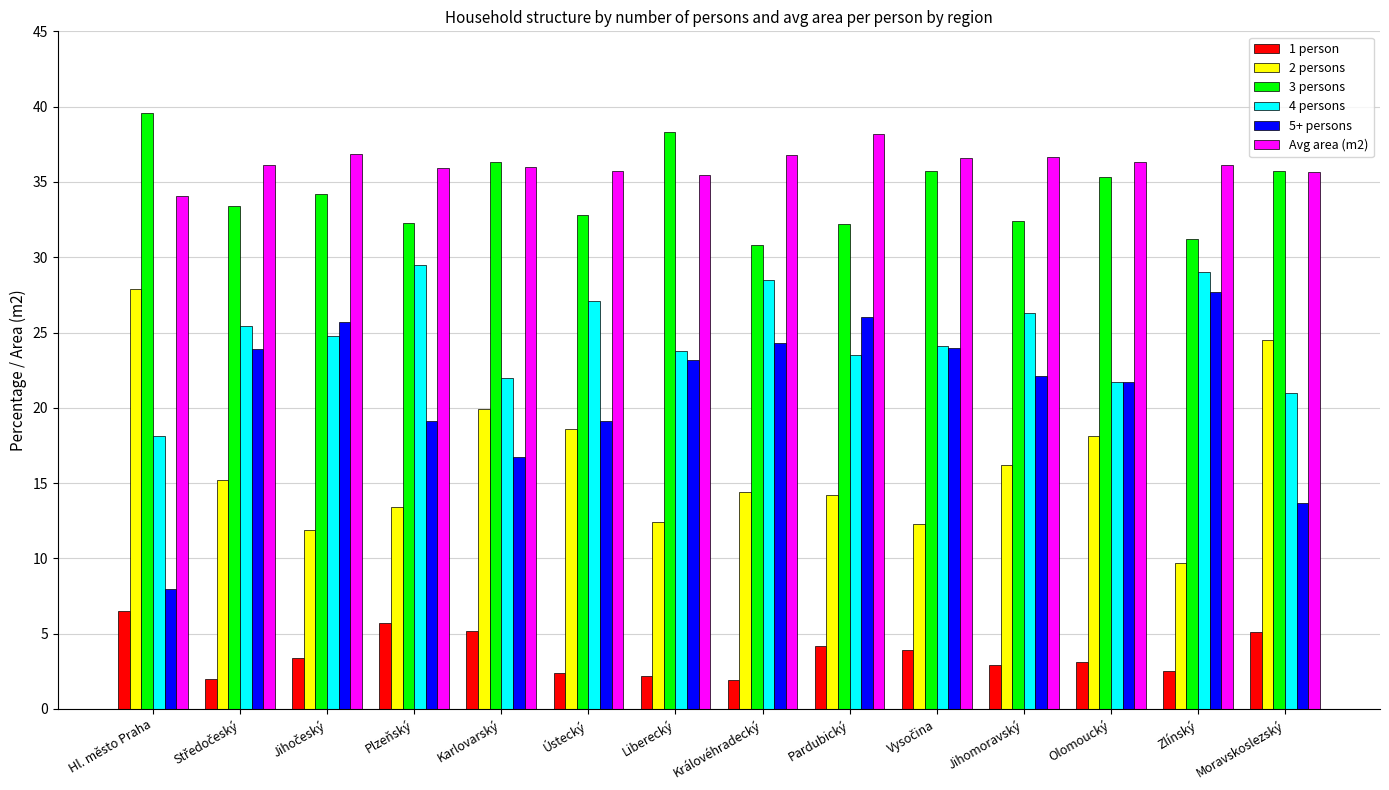

Which series has the largest range (max minus min)?

5+ persons